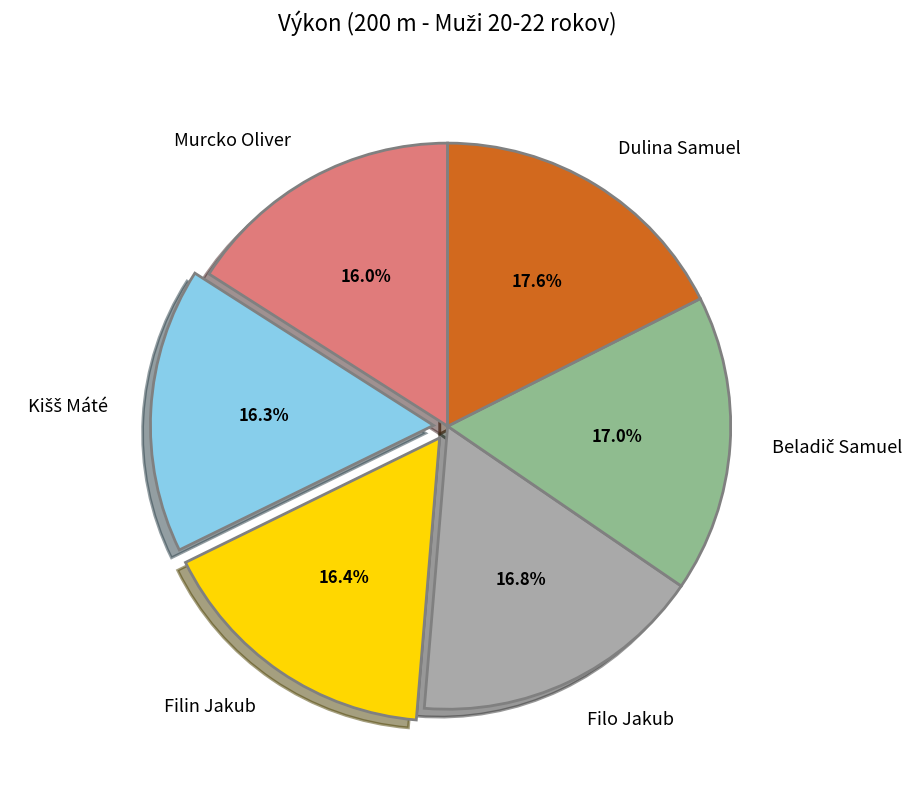

What percentage is the Murcko Oliver slice, to the nearest percent?

16%